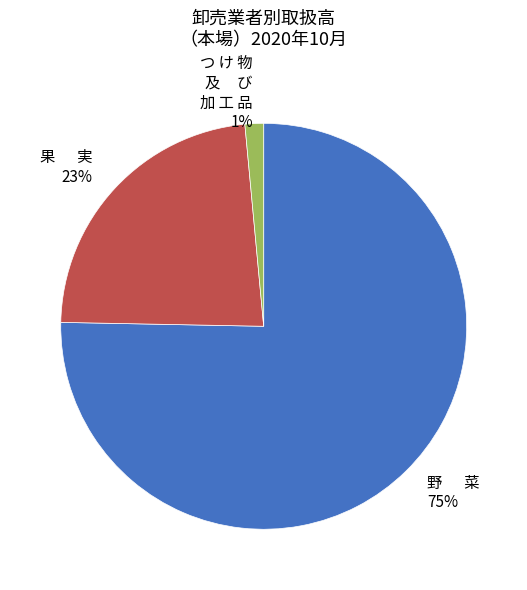

Count the number of slices in the pie.

3